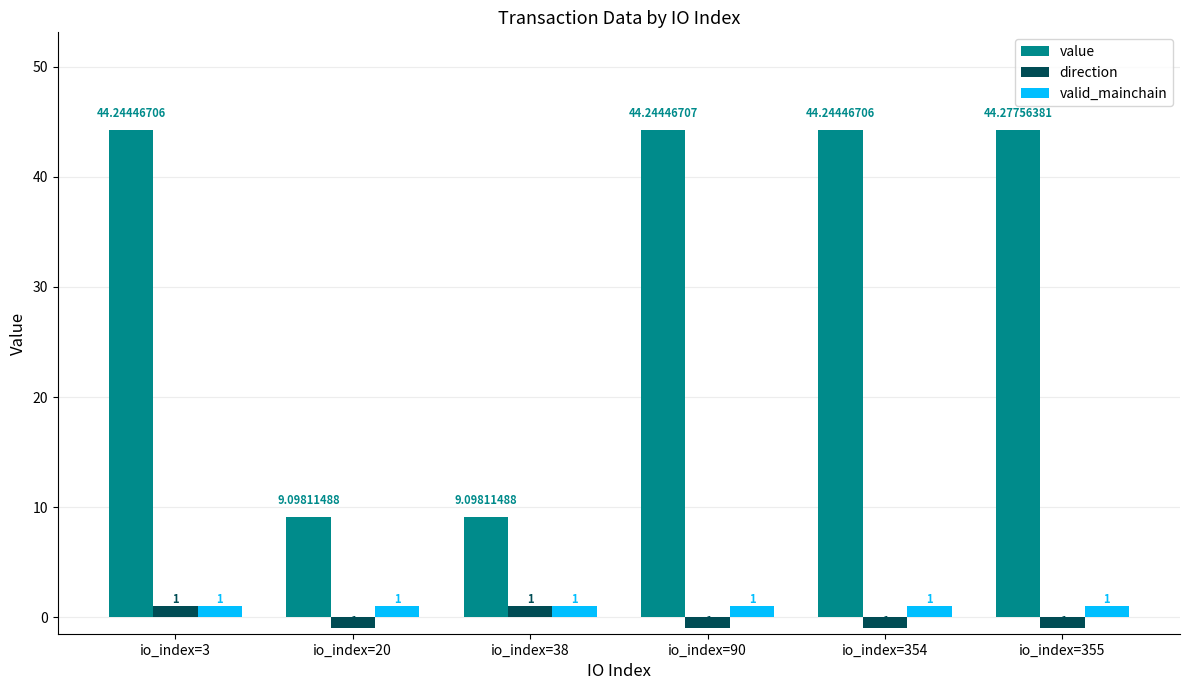

What is the sum of the direction values at io_index=355 and io_index=20?

-2.0